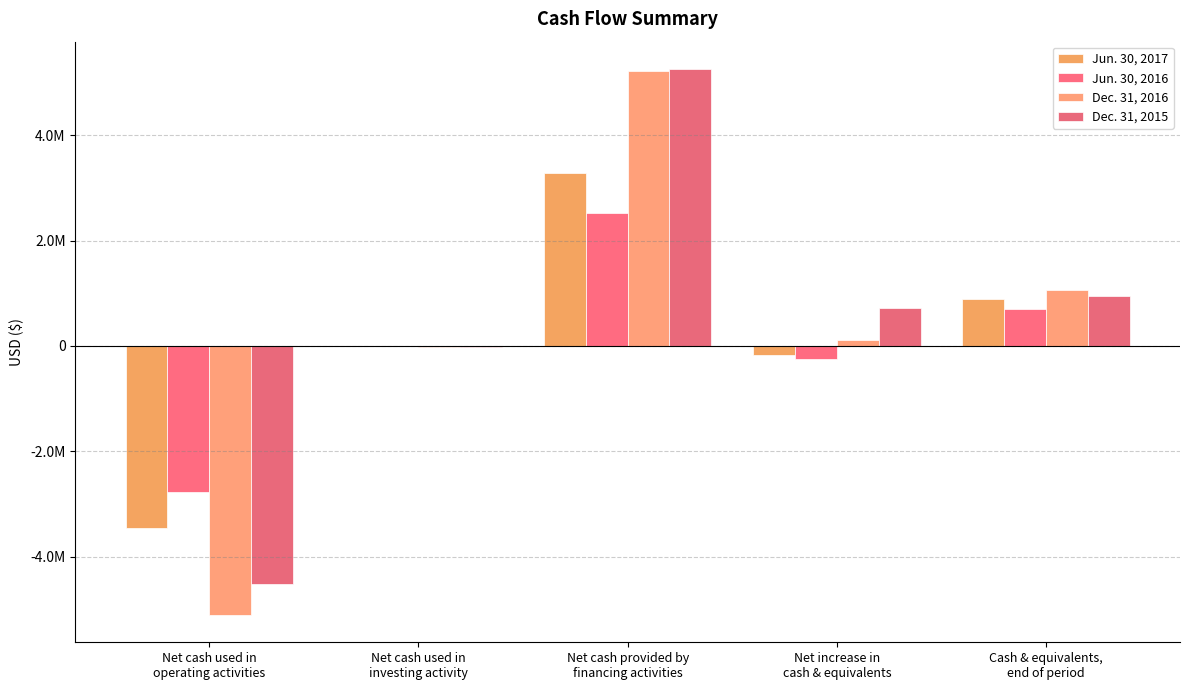

What are all the series names shown in the legend?

Jun. 30, 2017, Jun. 30, 2016, Dec. 31, 2016, Dec. 31, 2015